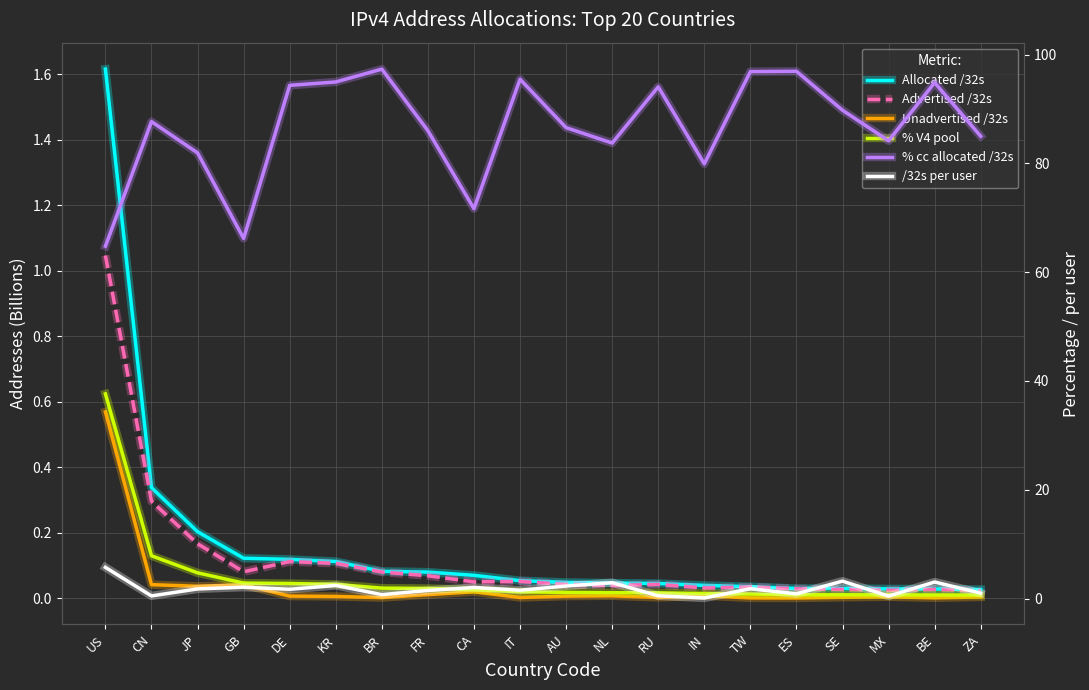

At which category is the sum across all series the highest?

US